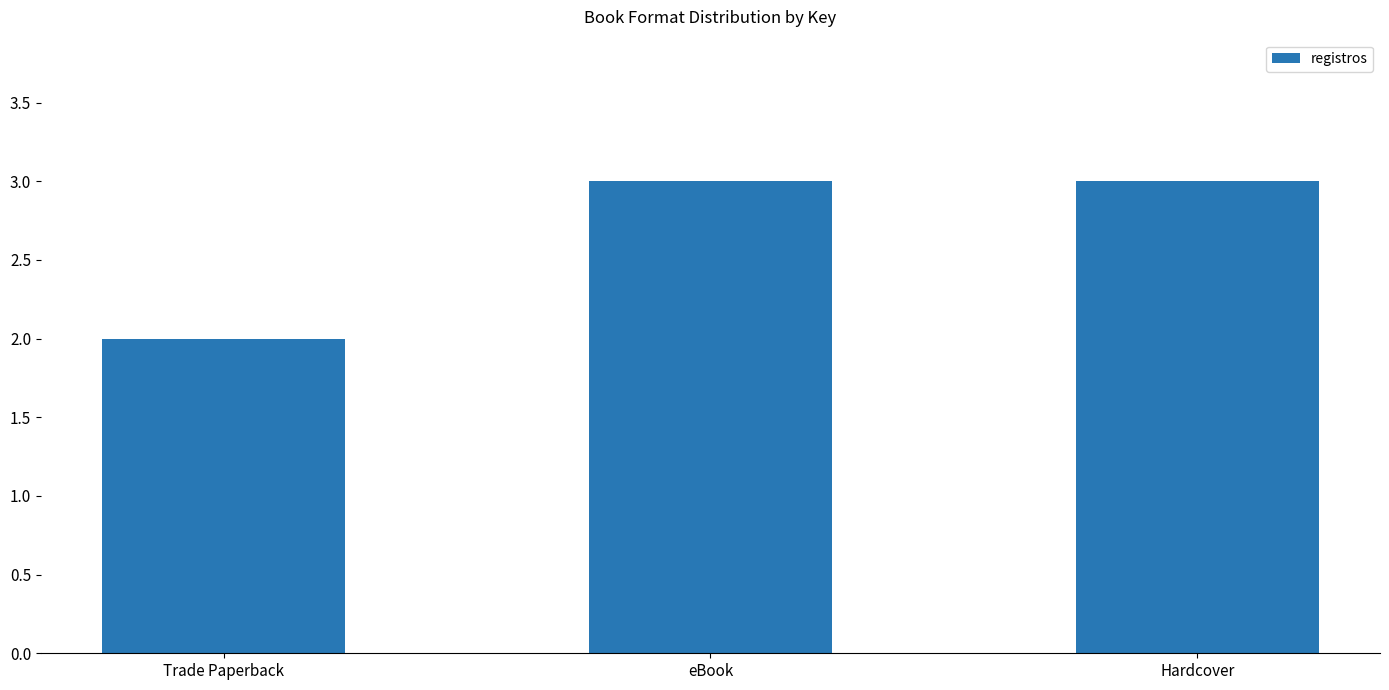

True or false: the data shows 4 at Trade Paperback.

False